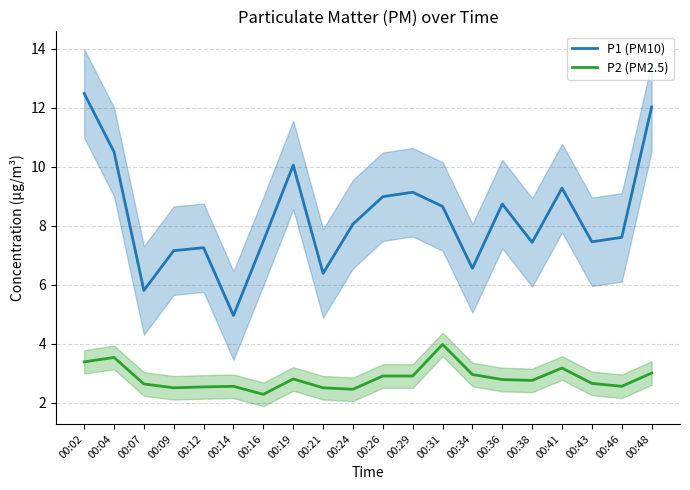

True or false: P2 (PM2.5) and P1 (PM10) intersect in this chart.

False